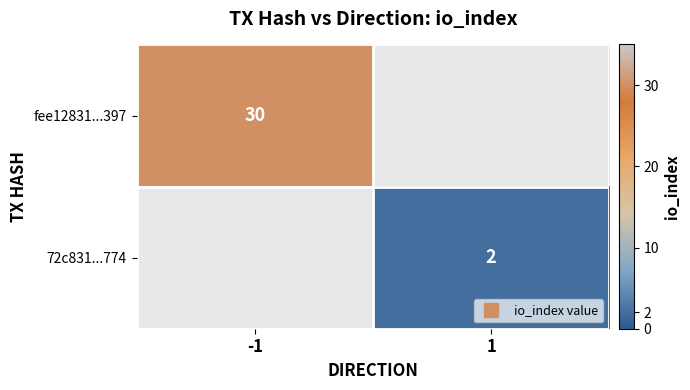

Is it true that 72c831...774 equals 2.0 at 1?

True